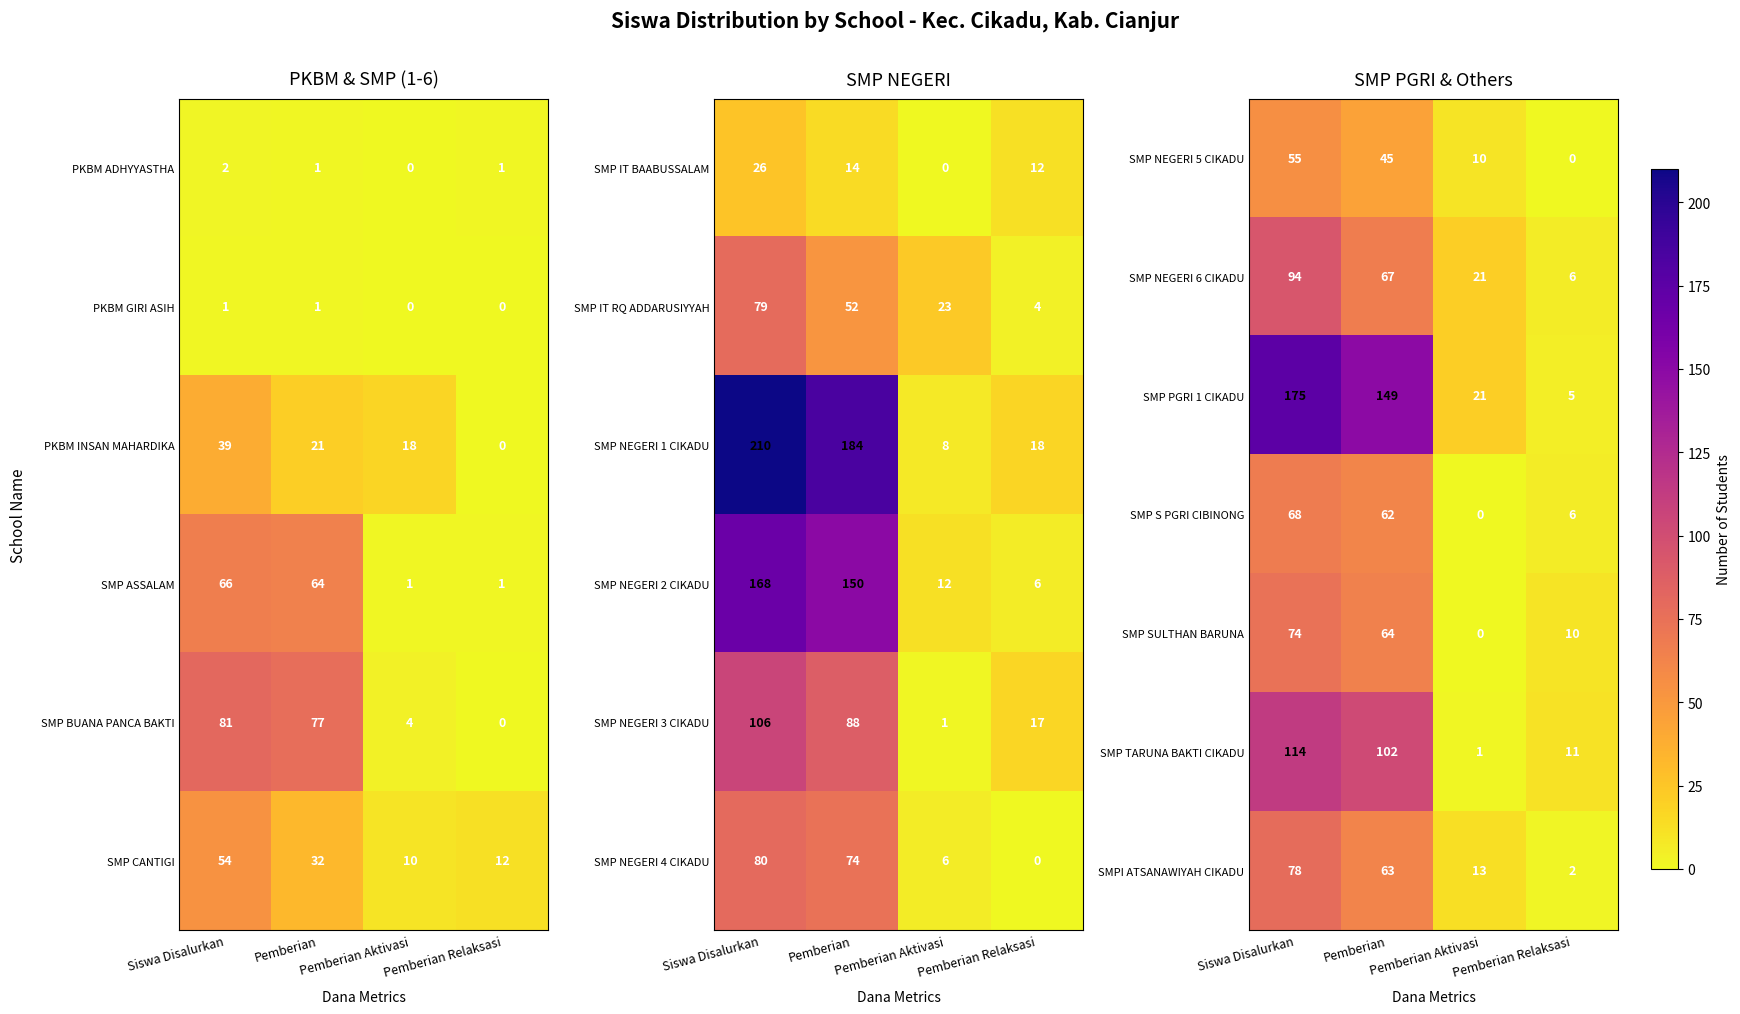

At which label does SMP PGRI 1 CIKADU first exceed 149?

Siswa Disalurkan